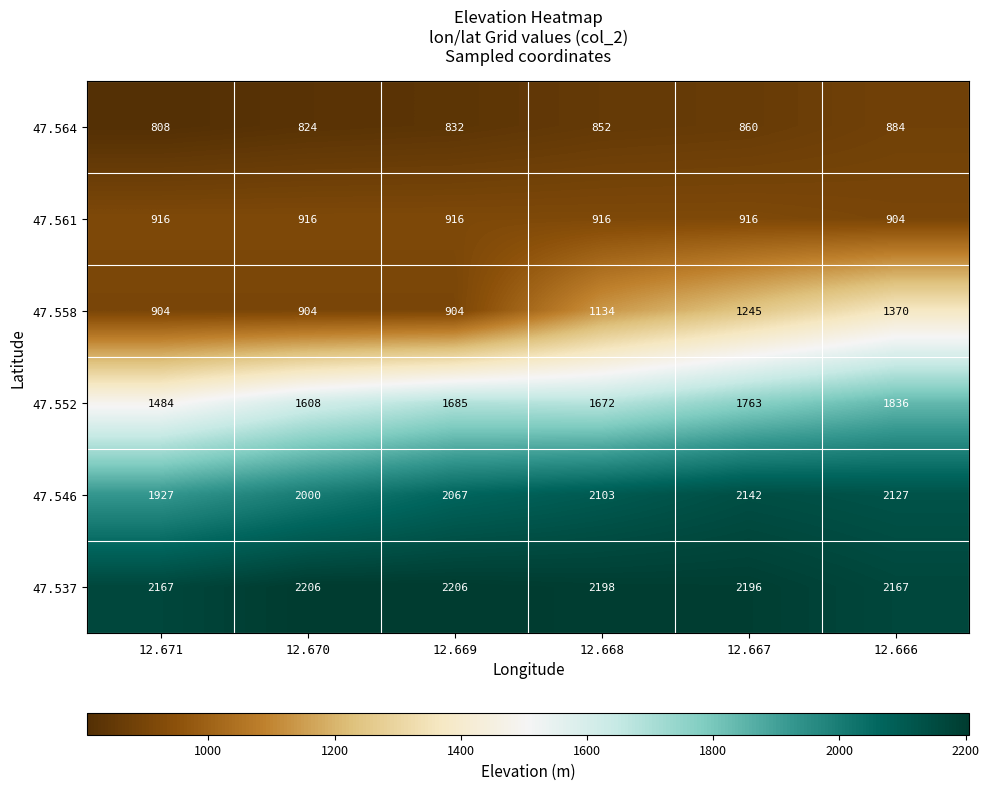

Which series has the largest total across all categories?

47.537